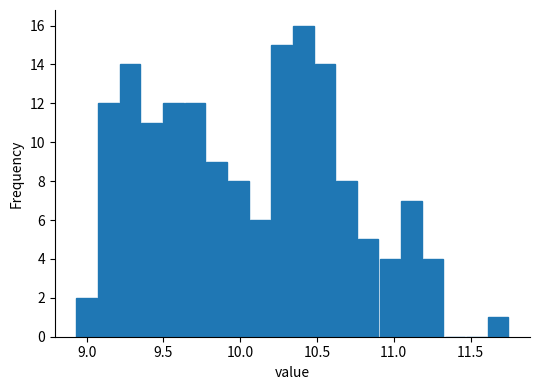

Around what value on the x-axis is the tallest bar? Give the approximate position of its centre, as read against the axis.

10.40